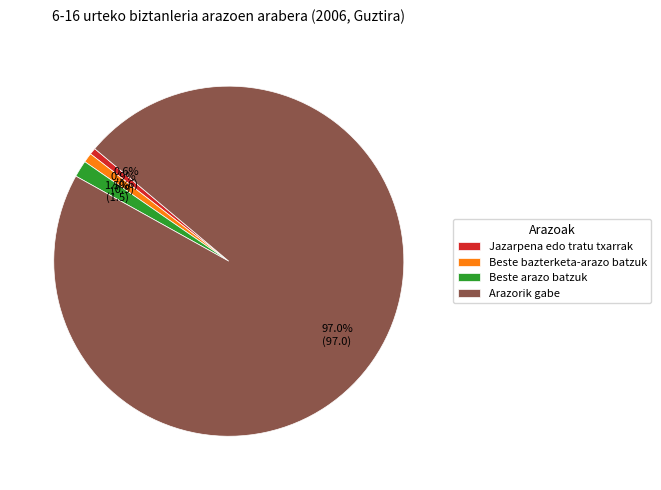

Combined, what portion of the pie is Arazorik gabe and Jazarpena edo tratu txarrak?

97.6%